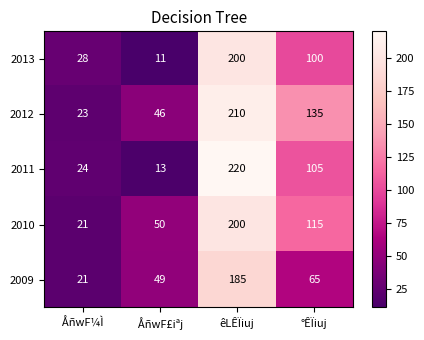

Rank the series at ÅñwF£iªj from lowest to highest value.

2013, 2011, 2012, 2009, 2010